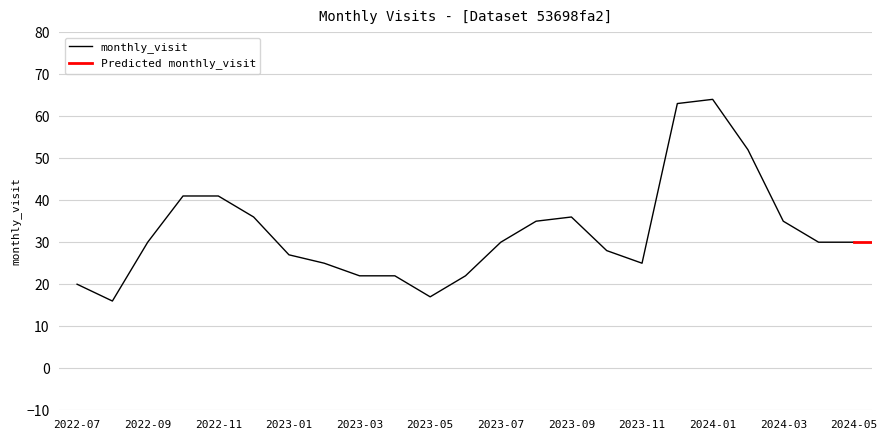

What is the difference between the maximum and minimum values?

48